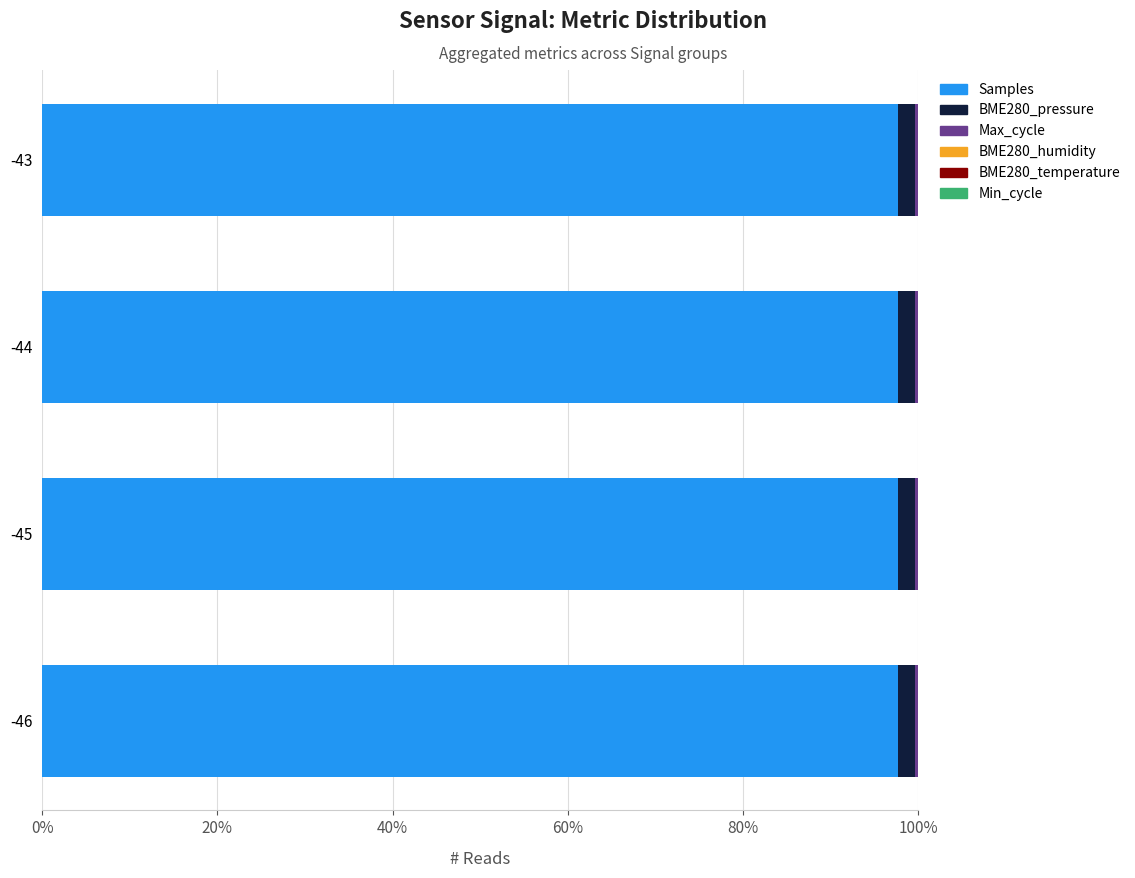

What is the maximum value for Samples?

97.7